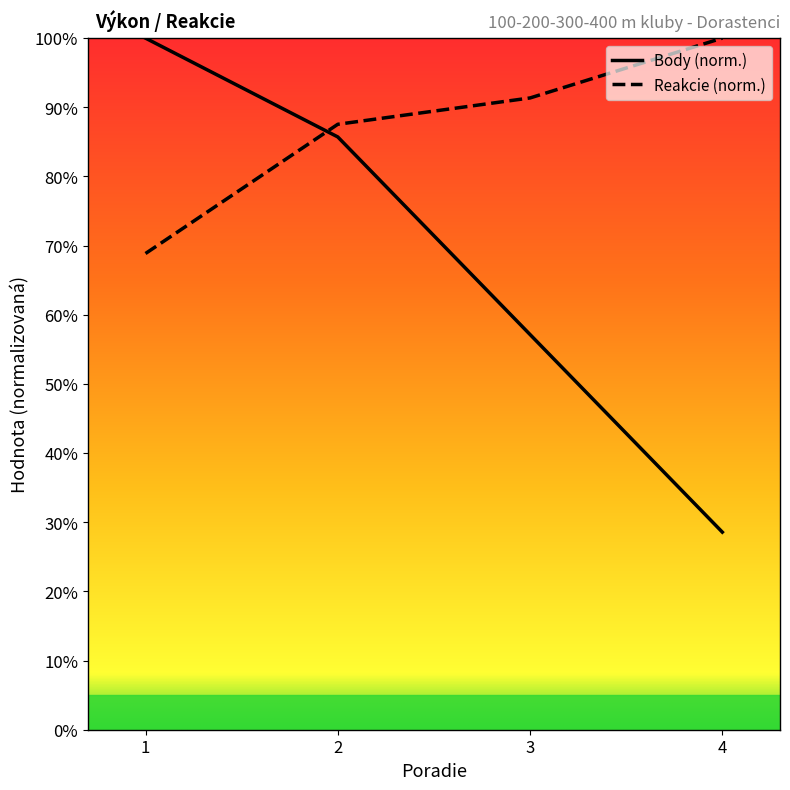

Which series has the largest range (max minus min)?

Body